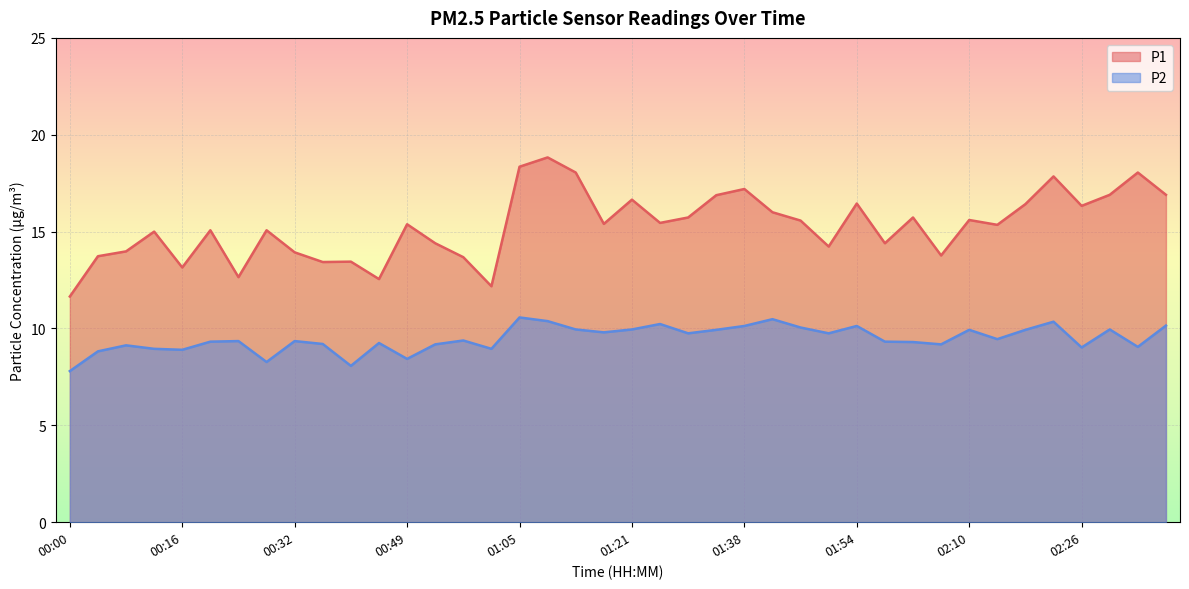

True or false: P1 and P2 intersect in this chart.

False